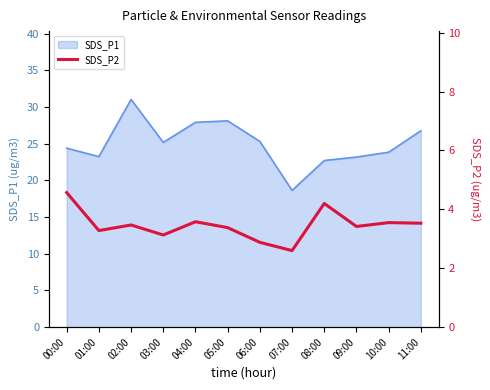

How many lines are shown in the chart?

1